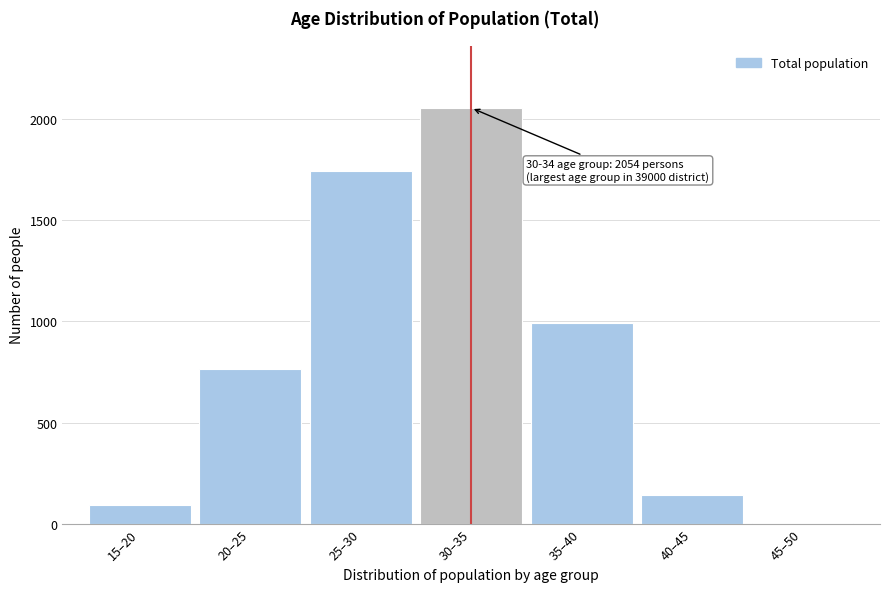

Reading left to right, what are all the values shown in this chart?

15–20=93	20–25=767	25–30=1740	30–35=2054	35–40=992	40–45=140	45–50=2